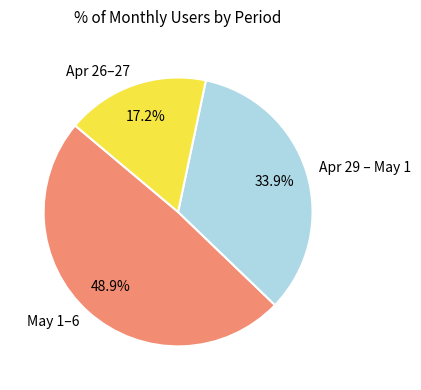

Which category has the biggest portion of the pie?

May 1–6